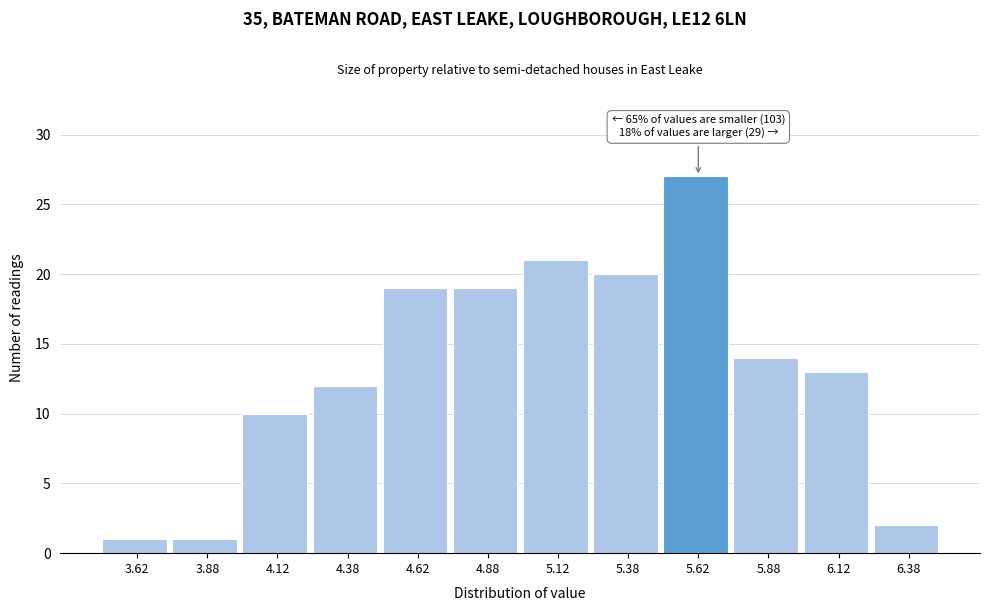

Over which range of the x-axis is the bar tallest?

5.50 to 5.75